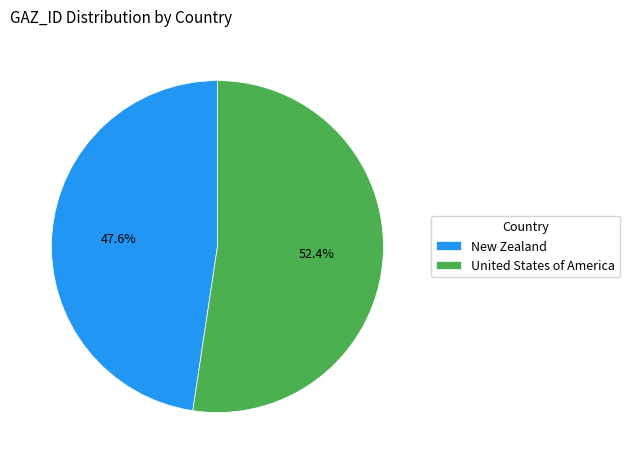

What percentage is the United States of America slice, to the nearest percent?

52%